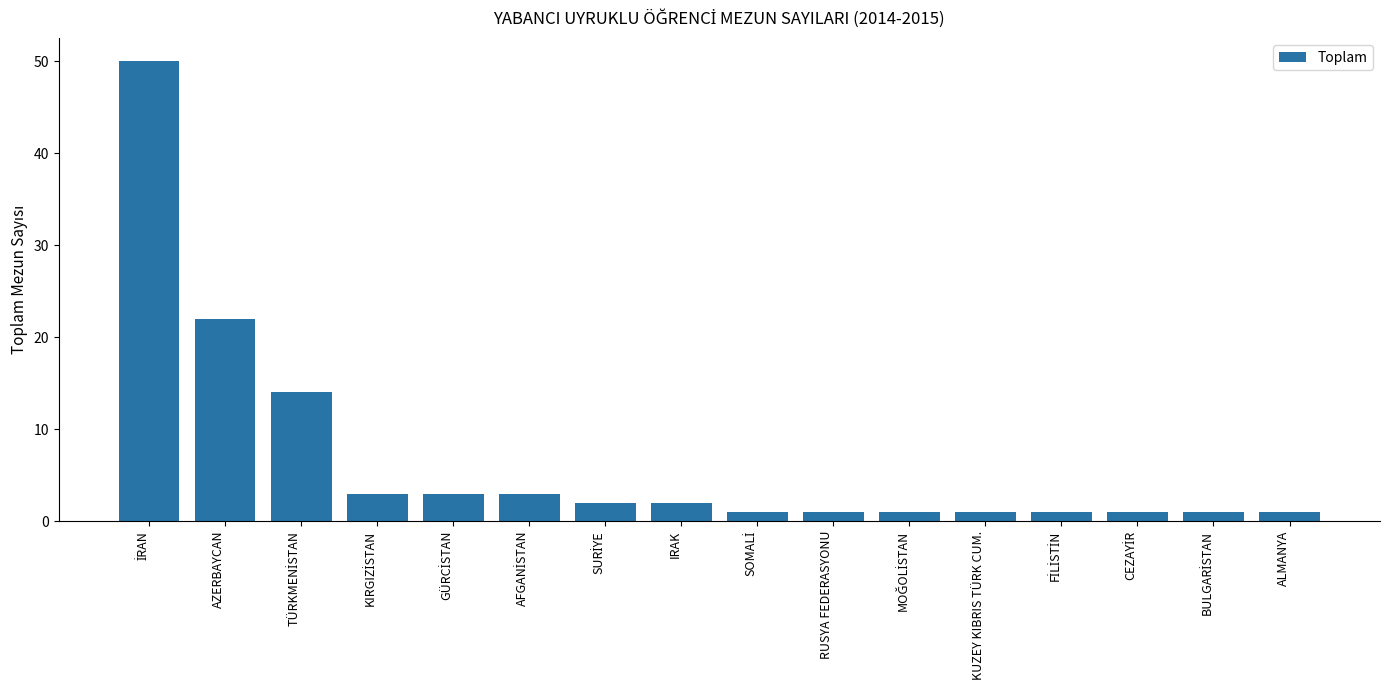

Reading right to left, what are all the values shown in this chart?

1	1	1	1	1	1	1	1	2	2	3	3	3	14	22	50